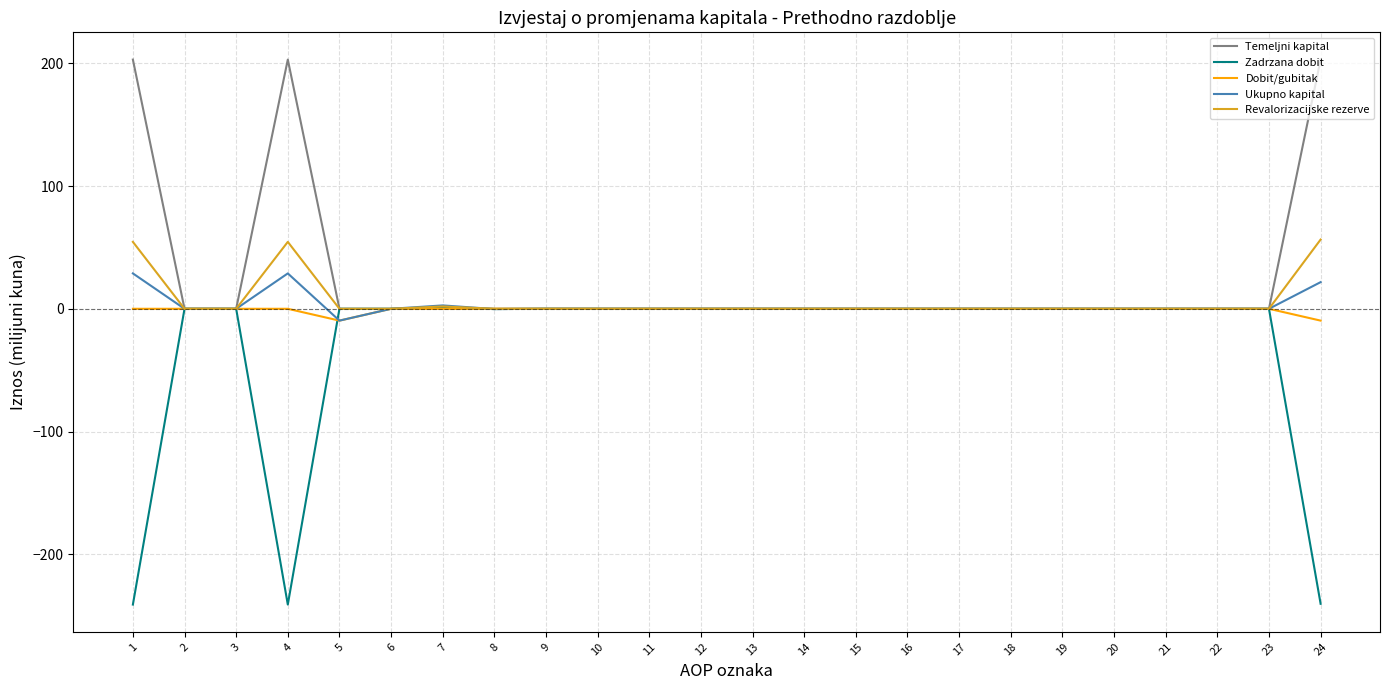

True or false: Zadrzana dobit has a value of 0.0 at 13.

True